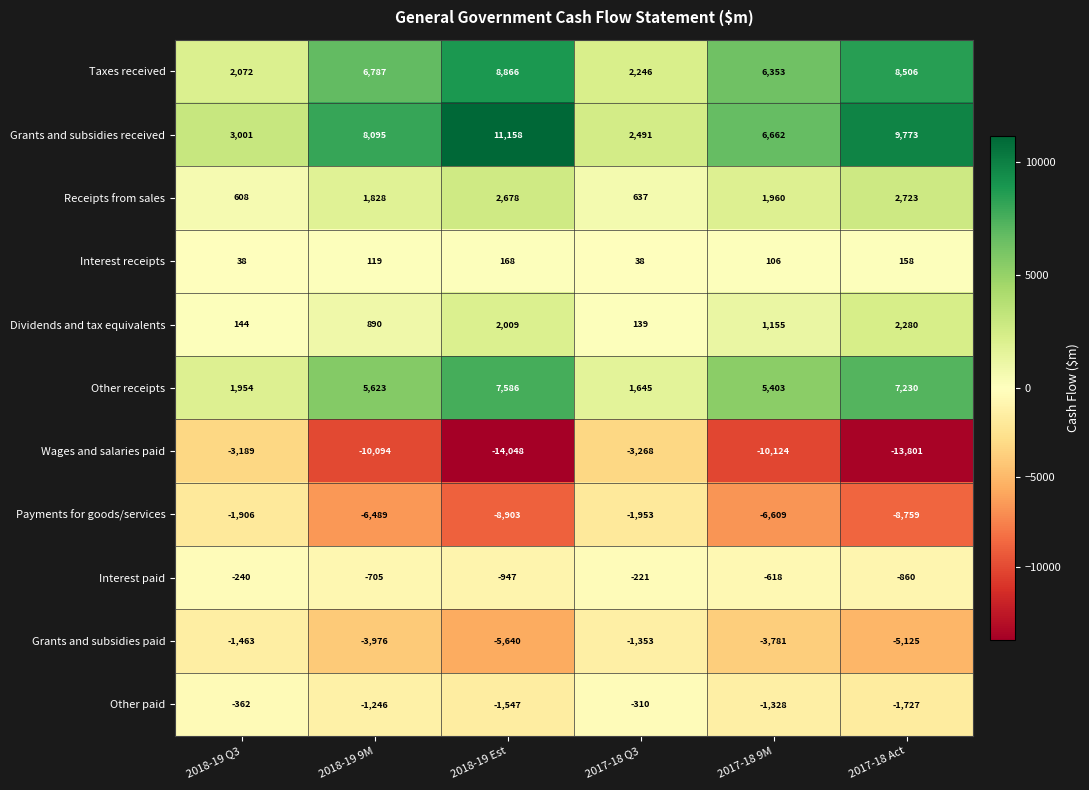

At 2018-19 Est, list the series in order from largest to smallest.

Grants and subsidies received, Taxes received, Other receipts, Receipts from sales, Dividends and tax equivalents, Interest receipts, Interest paid, Other paid, Grants and subsidies paid, Payments for goods/services, Wages and salaries paid